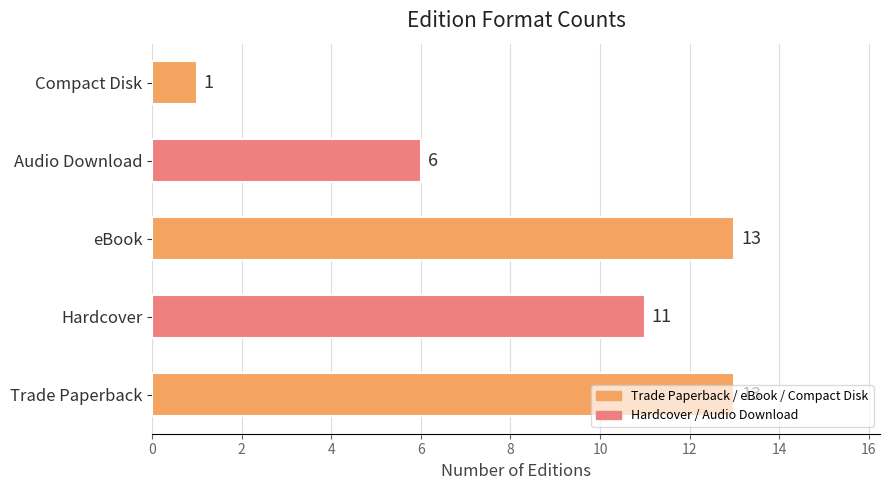

What is the maximum value shown in the chart?

13